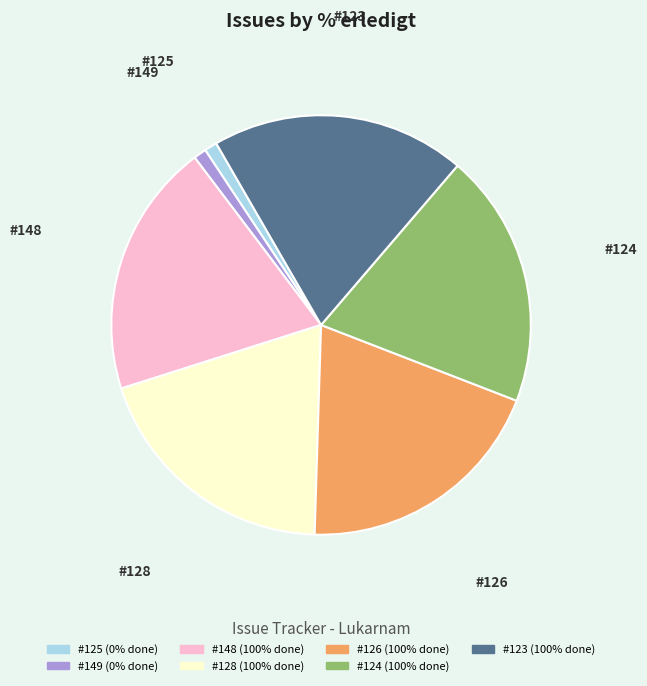

How many segments does this pie chart have?

7